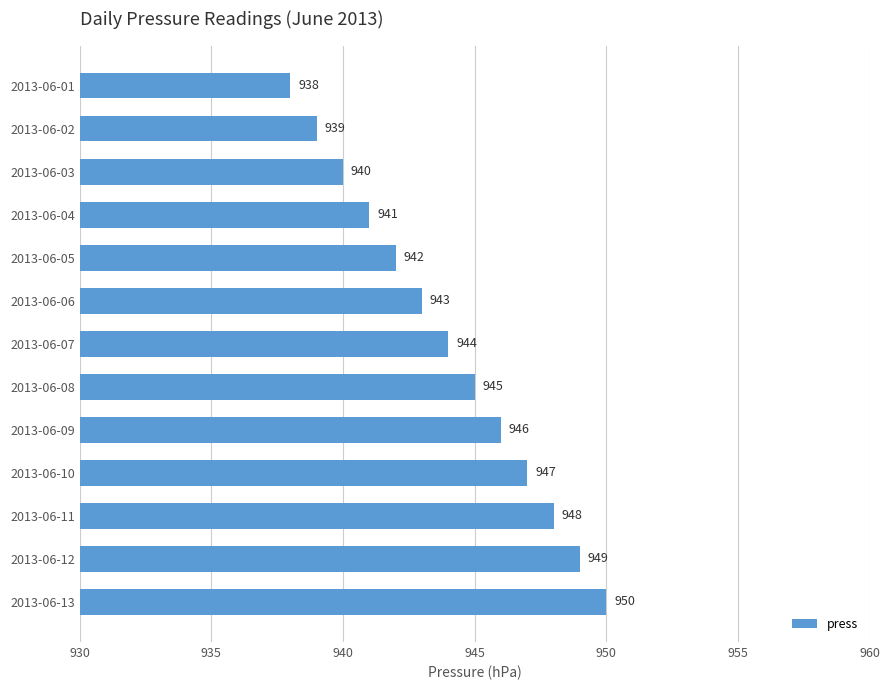

Is it true that the value at 2013-06-07 is 295?

False